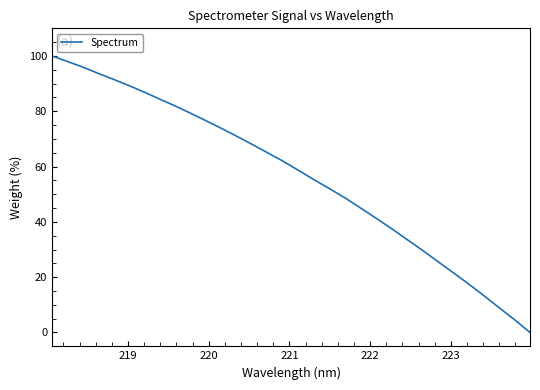

What is the difference between the maximum and minimum values?

100.0